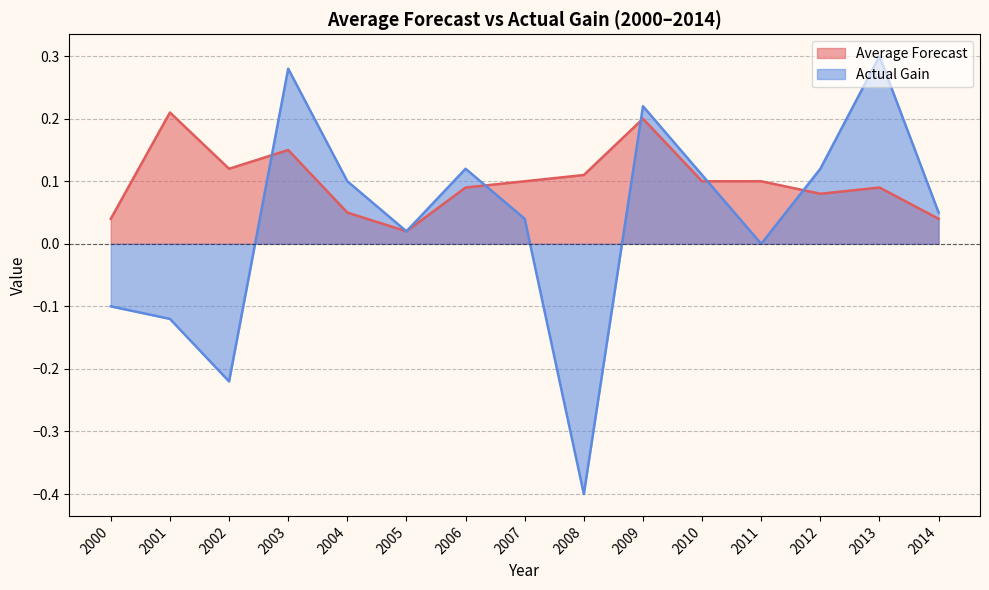

After their last crossing, which series has the higher values: Average Forecast or Actual Gain?

Actual Gain